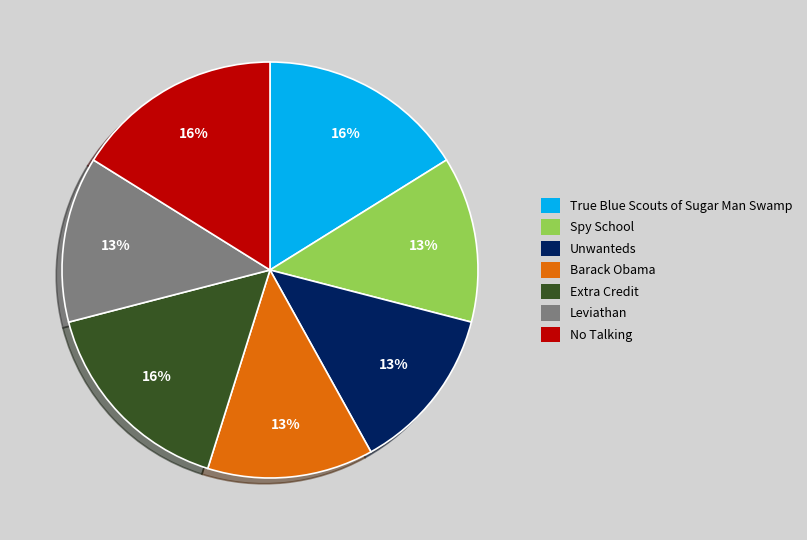

How many segments does this pie chart have?

7